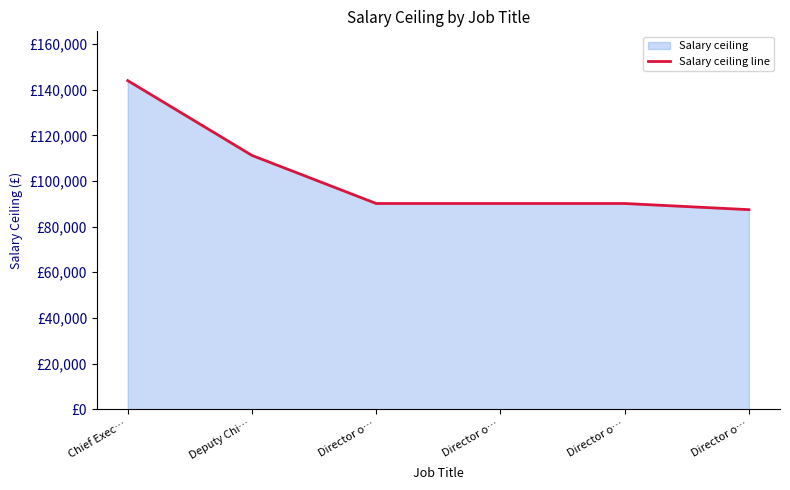

What is the sum of all values?

613109